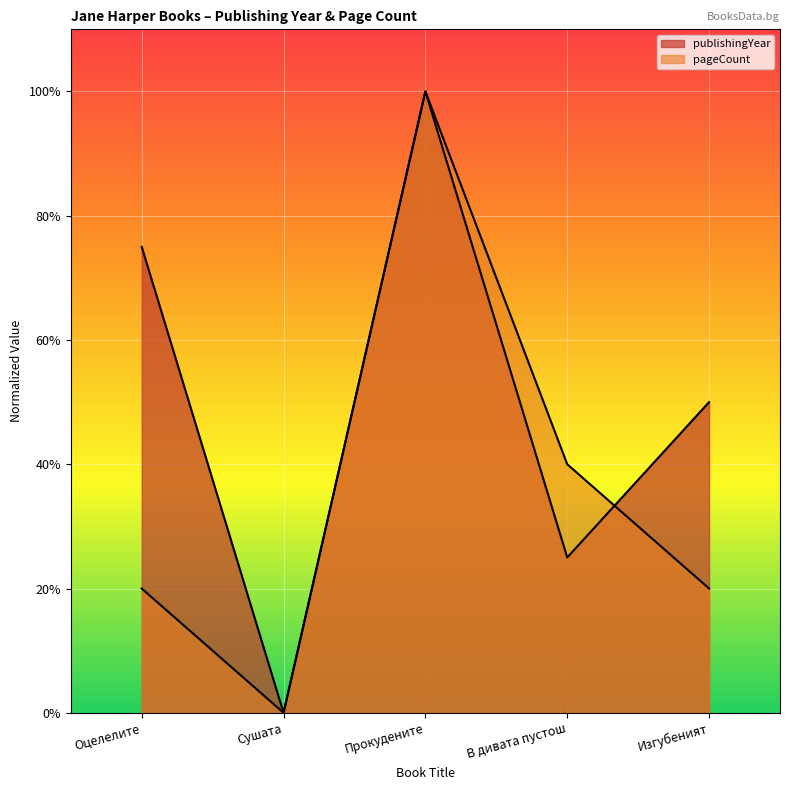

What is the label of the 4th point from the right?

Сушата